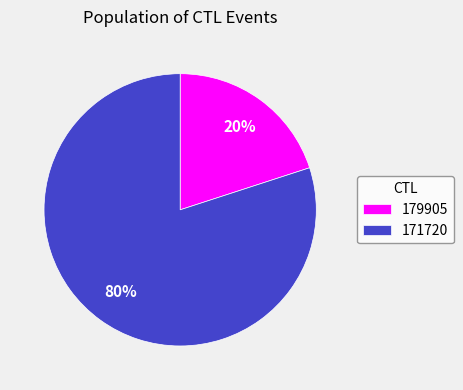

The 171720 slice represents 86% of the pie. True or false?

False